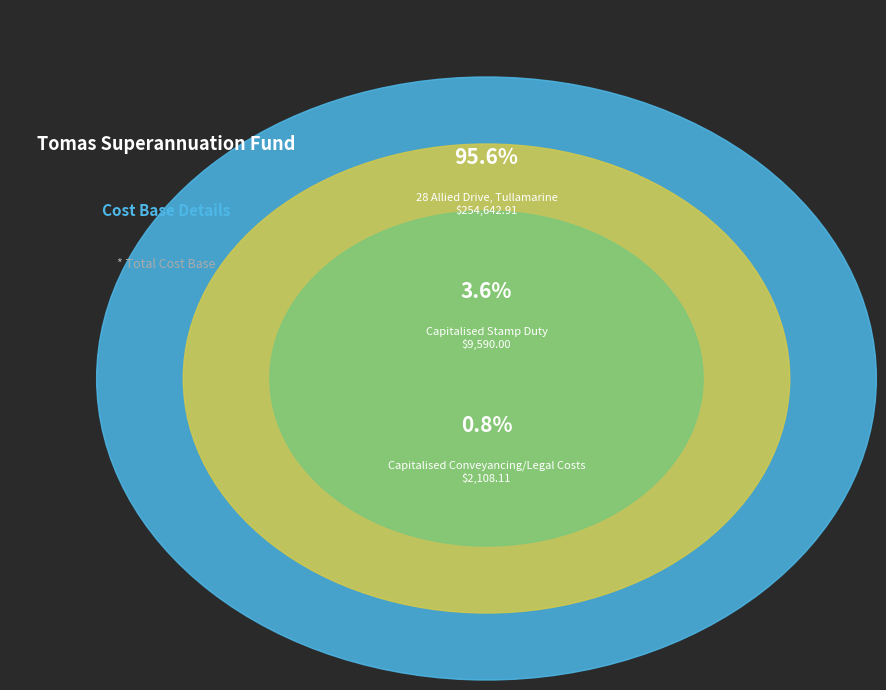

True or false: Capitalised Stamp Duty accounts for 16% of the total.

False